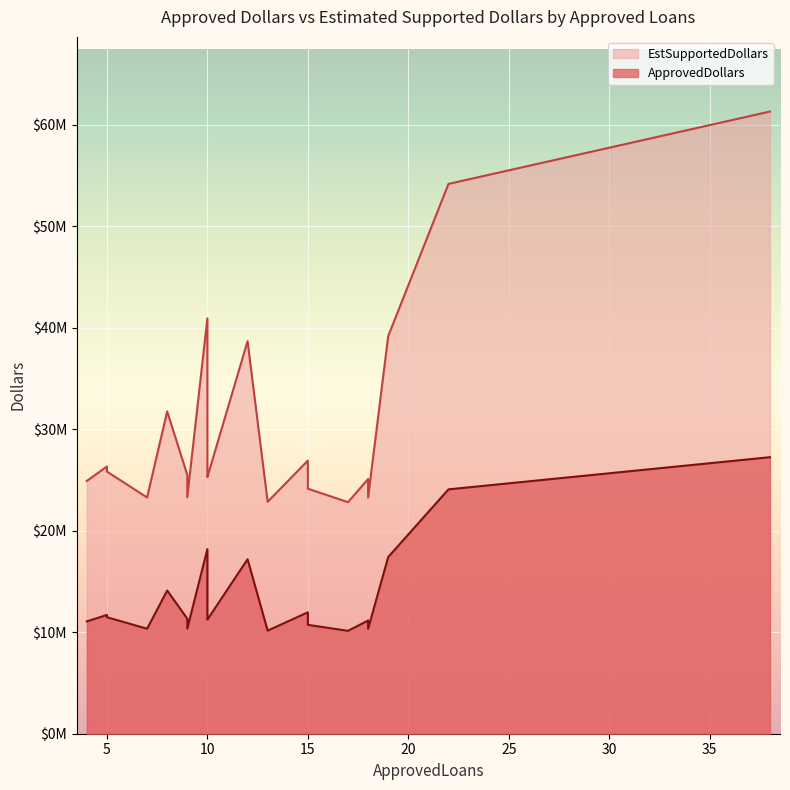

What is the sum of the ApprovedDollars values at 17 and 8?

24247000